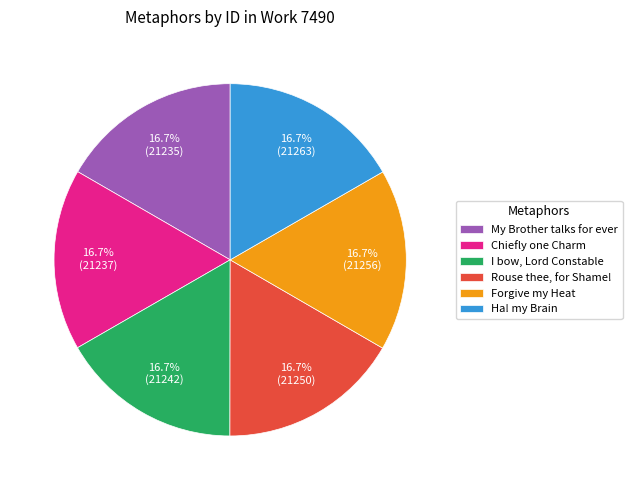

Is the sum of Rouse thee, for Shame! and My Brother talks for ever greater than half?

No